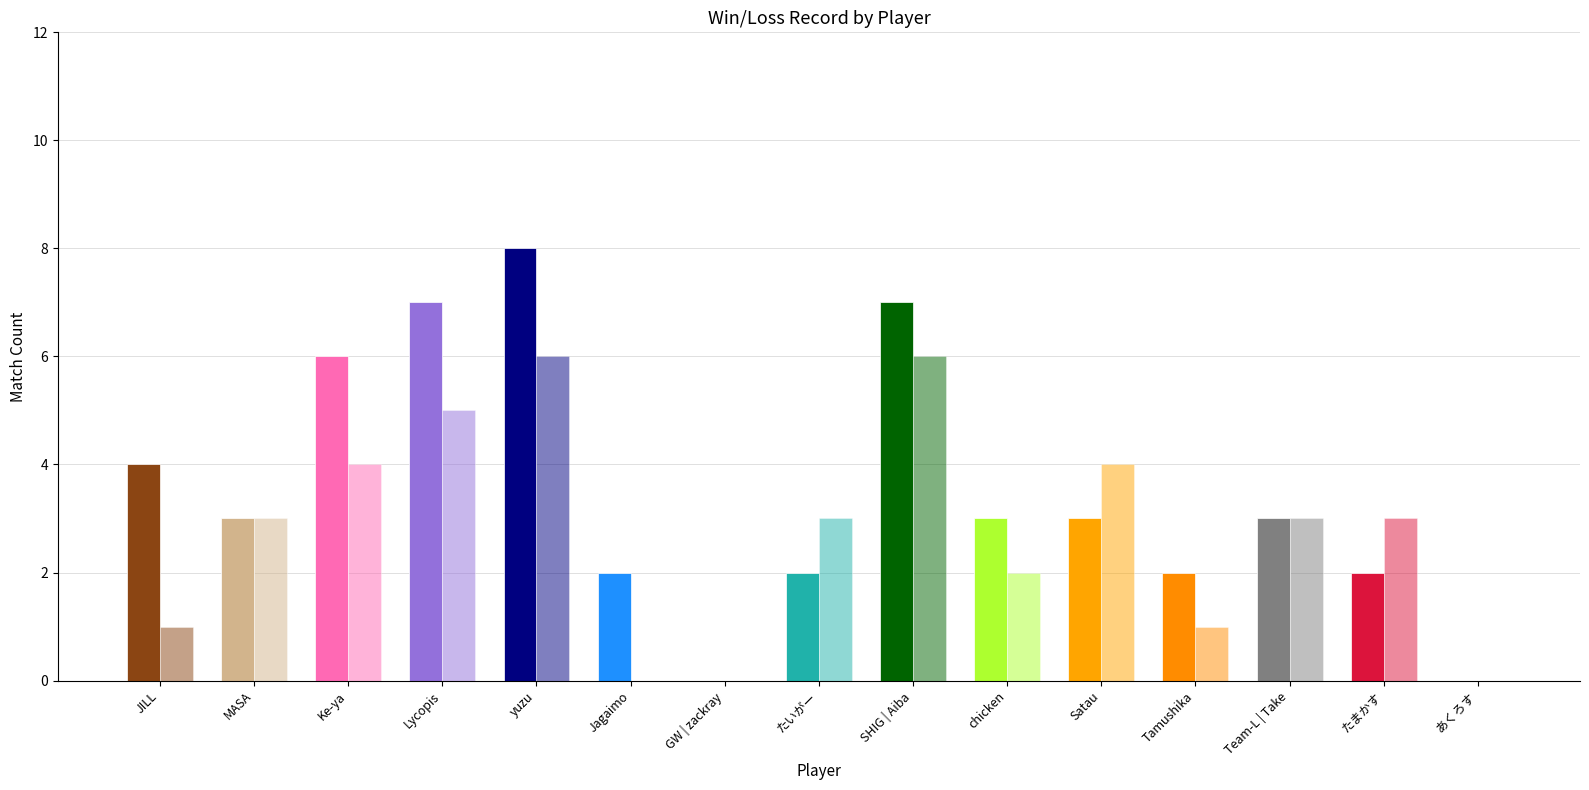

Which category has the lowest value in the Wins series?

GW | zackray